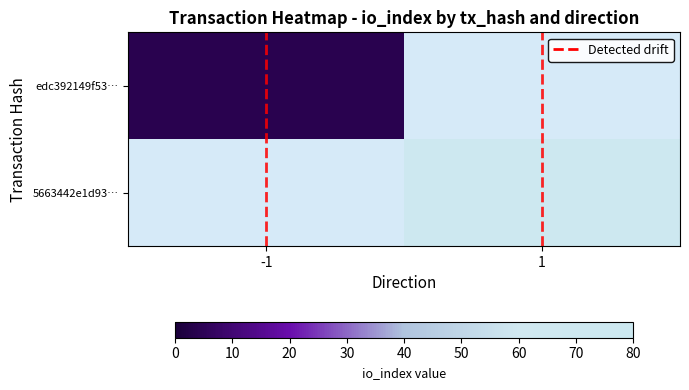

The 5663442e1d93… series shows 72.0 at 1. True or false?

True